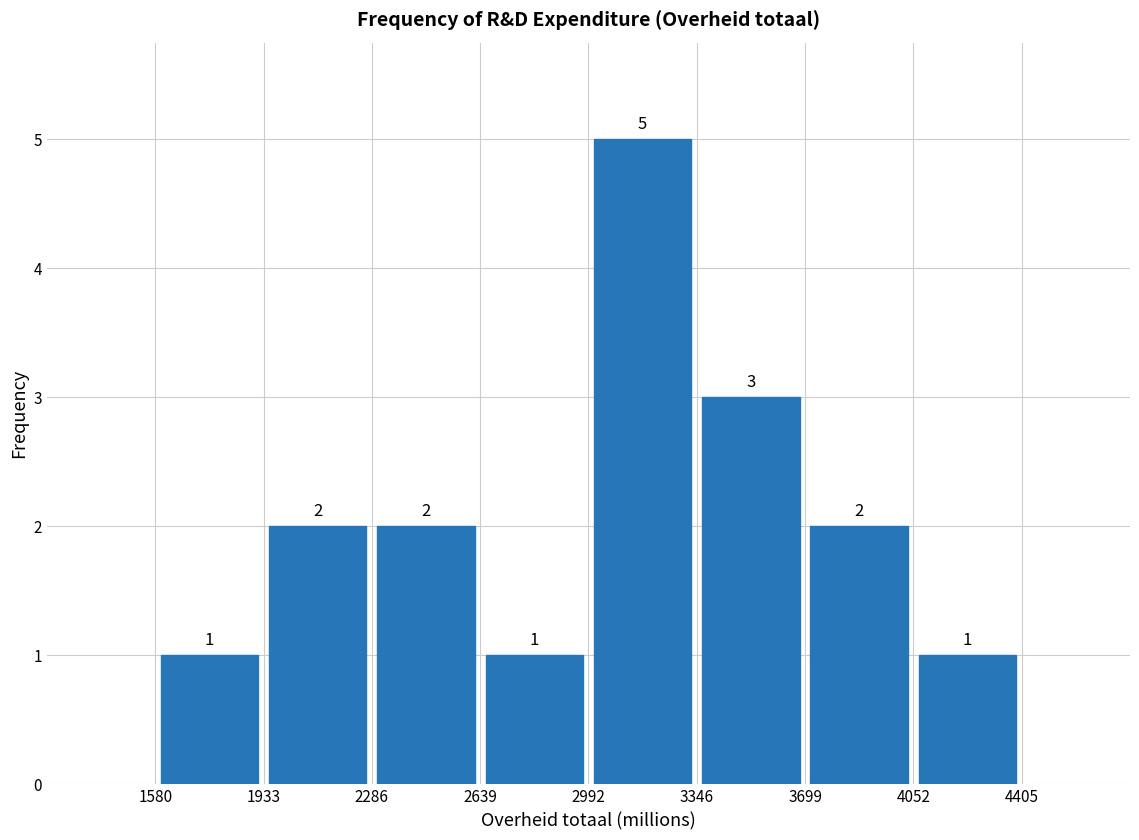

What is the height of the bar covering 3699 to 4052 on the x-axis?

2